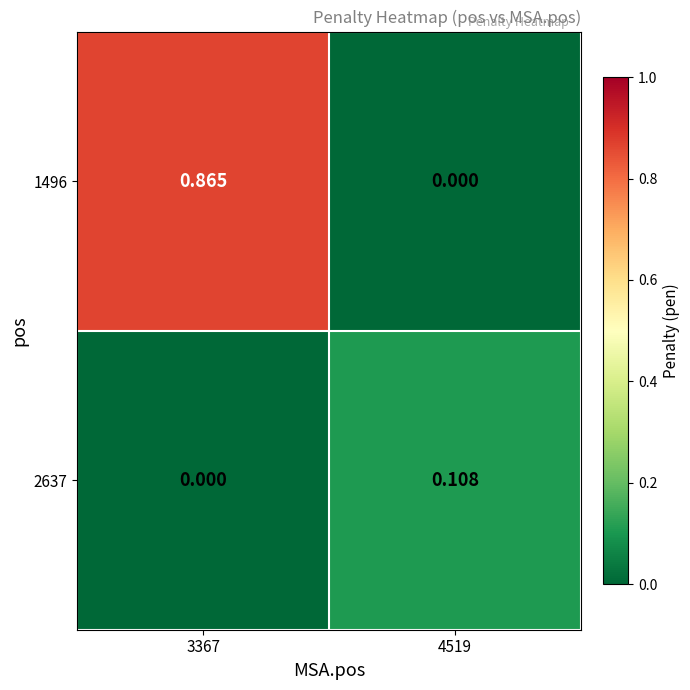

Which series changed the most between 3367 and 4519?

1496